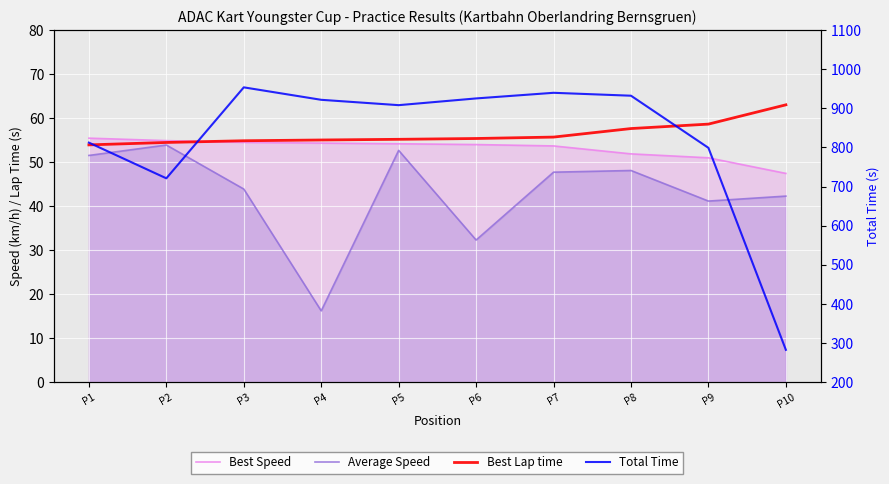

Count the number of data series in this chart.

4